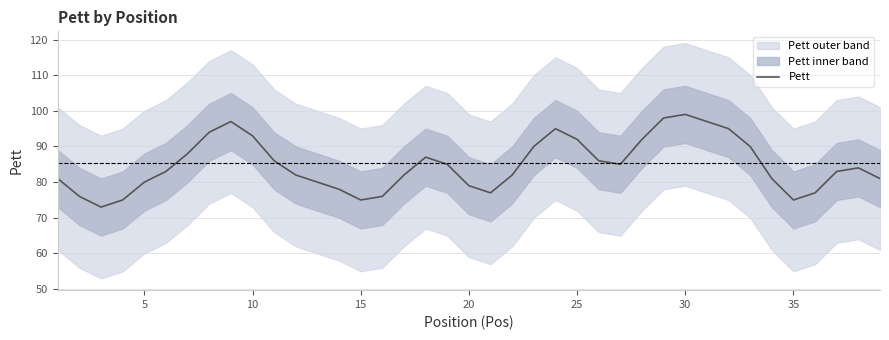

How many values exceed 83?

19